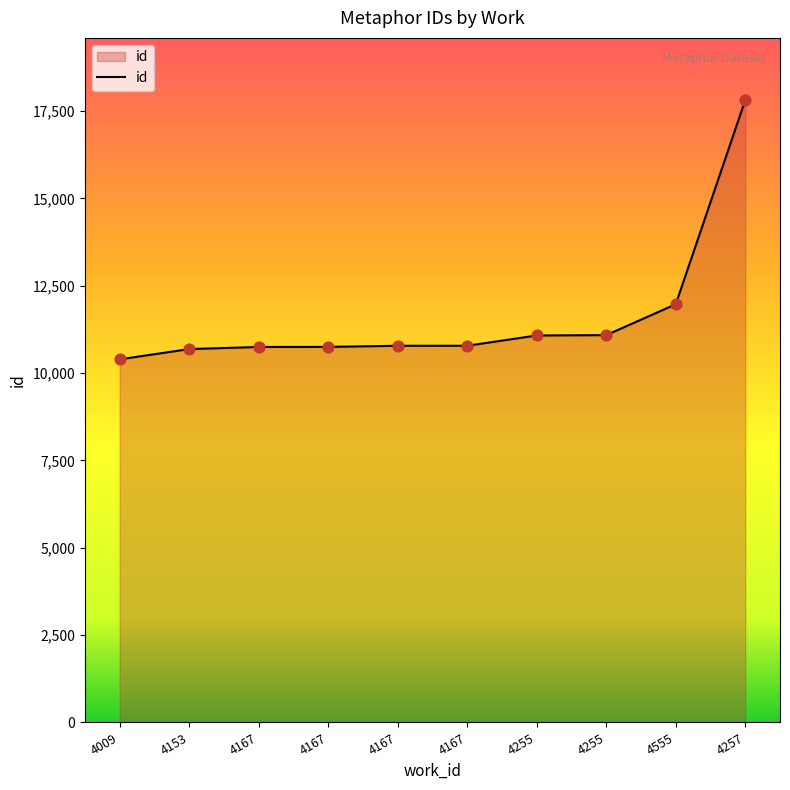

Approximately how many times larger is the value at 4153 compared to 4167?

1.0